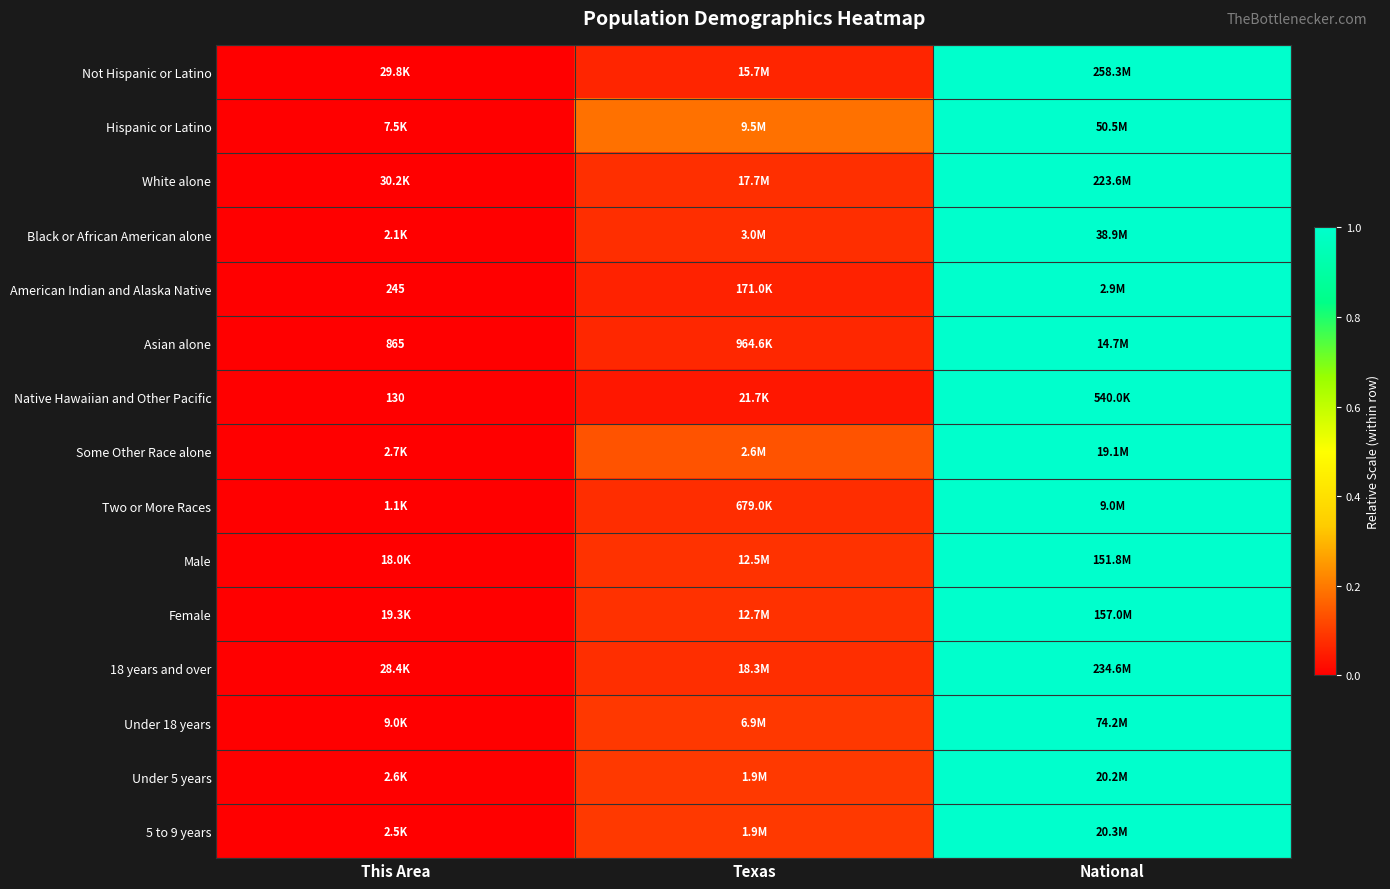

True or false: American Indian and Alaska Native has a value of 0.6 at National.

False